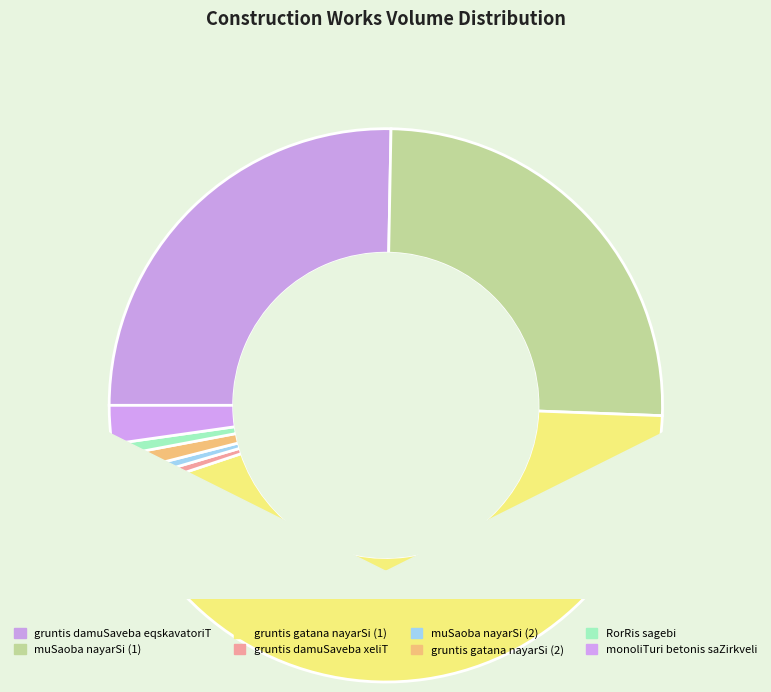

Is there any slice that represents more than half of the pie?

No